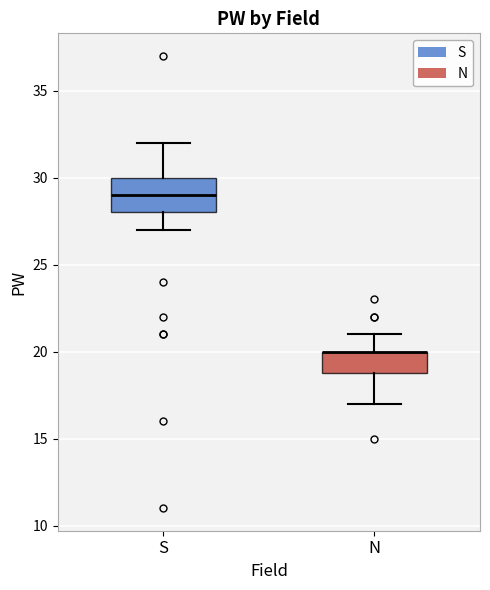

Reading left to right, transcribe this box plot: for each box, give where its median line is, the range the box spans, and where its two whiskers end, as read against the y-axis. The values are not printed on the chart, so give them approximately, as read against the axis.

S: median 29, box 28 to 30, whiskers 27 to 32
N: median 20 (drawn on the box's upper edge), box 19 to 20, whiskers 17 to 21